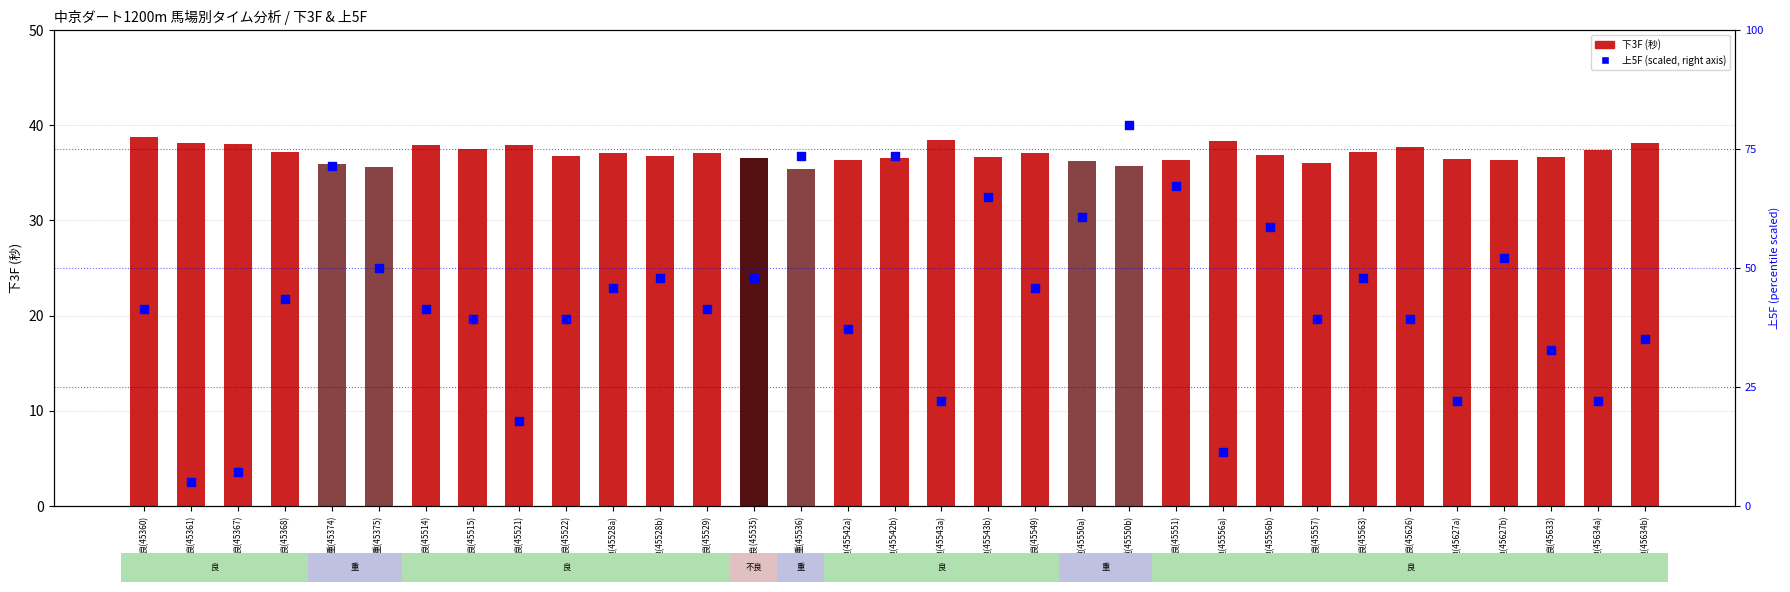

Which series has the widest spread of Y values?

上5F (scaled)